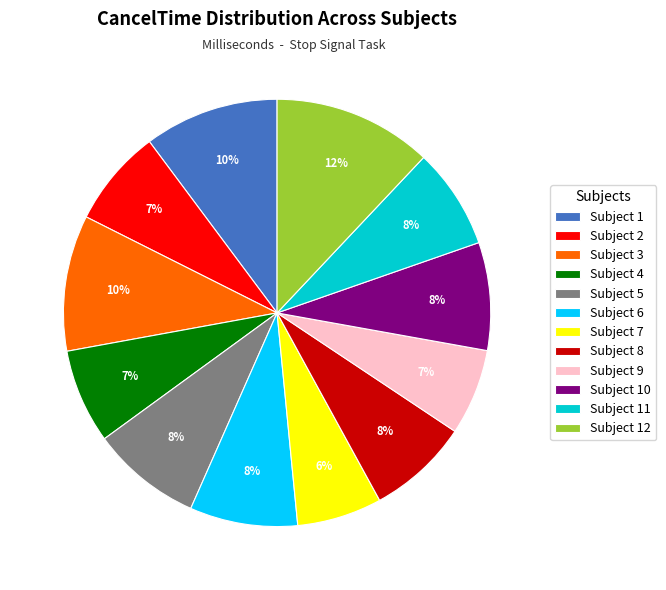

Approximately how many times larger is the value at Subject 7 compared to Subject 3?

0.6